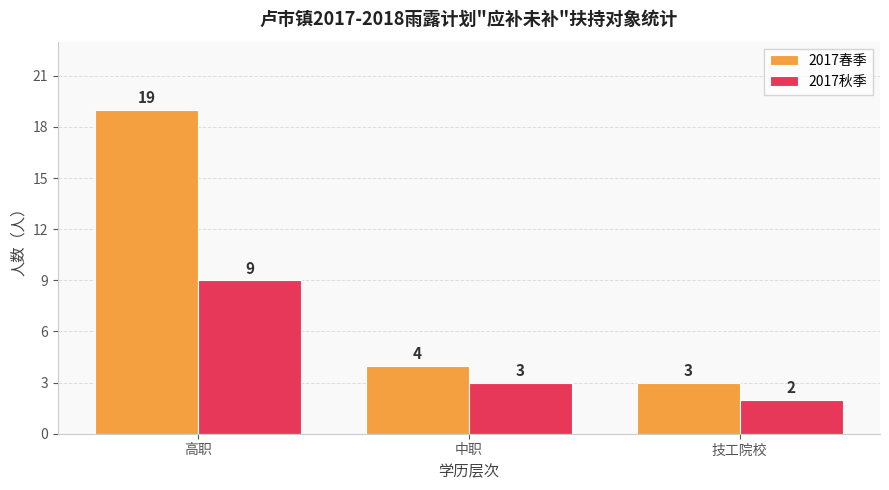

Which series has the largest range (max minus min)?

2017春季